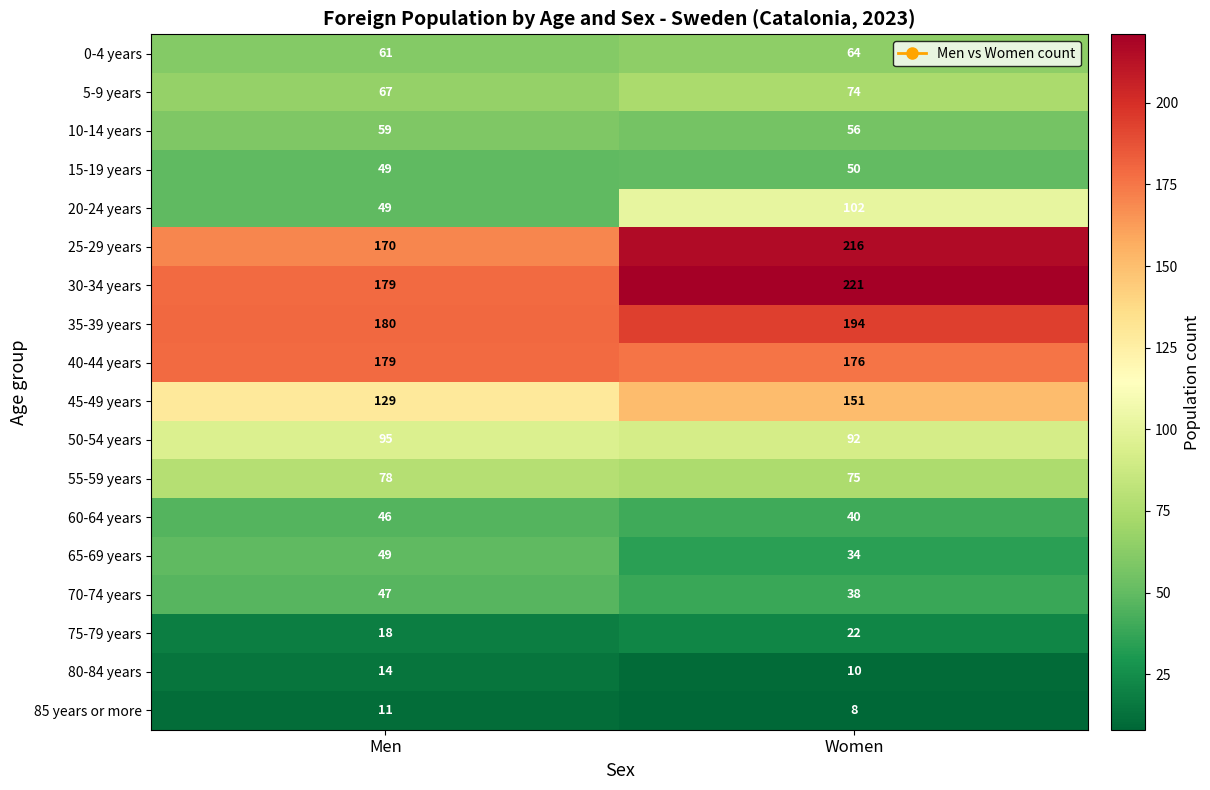

At which label is 65-69 years closest to 41?

Women